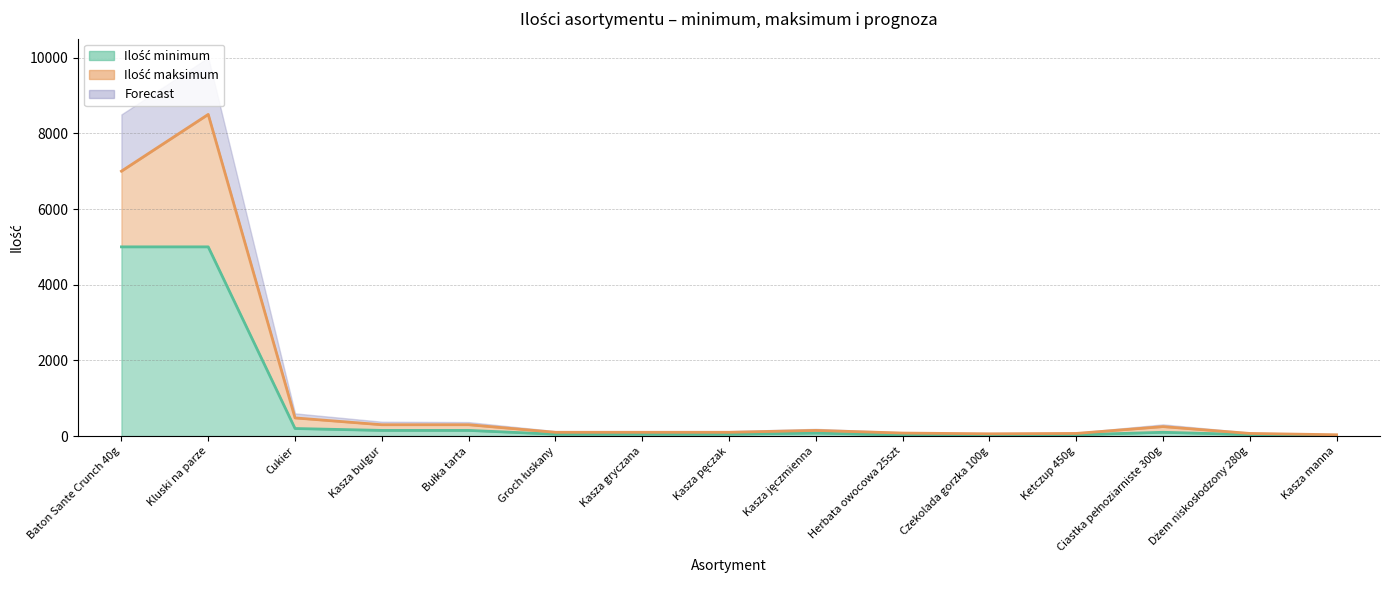

True or false: Ilość maksimum and Ilość minimum intersect in this chart.

False